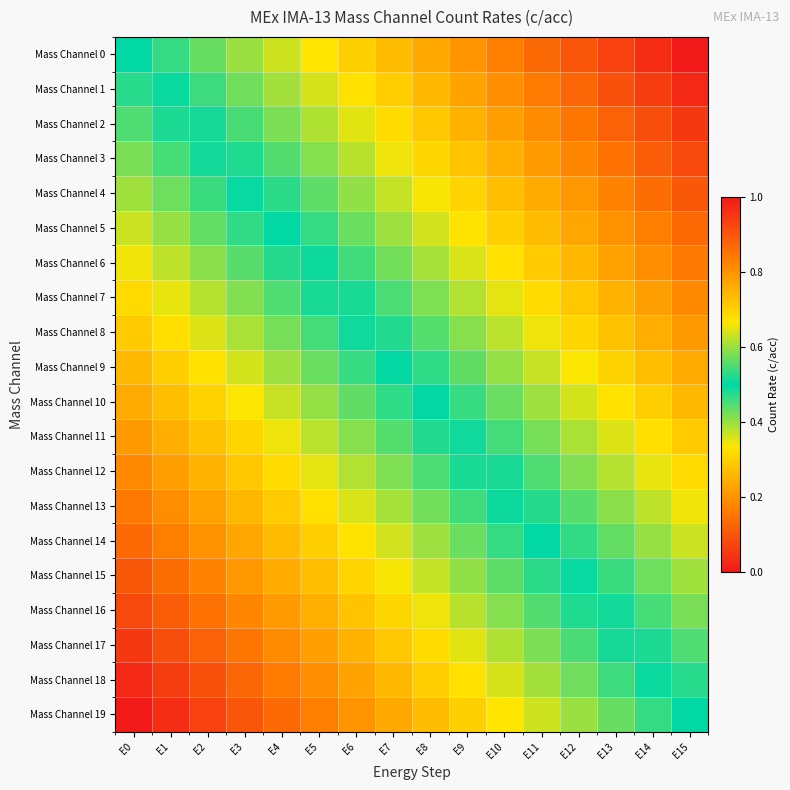

How many distinct data groups are displayed?

20